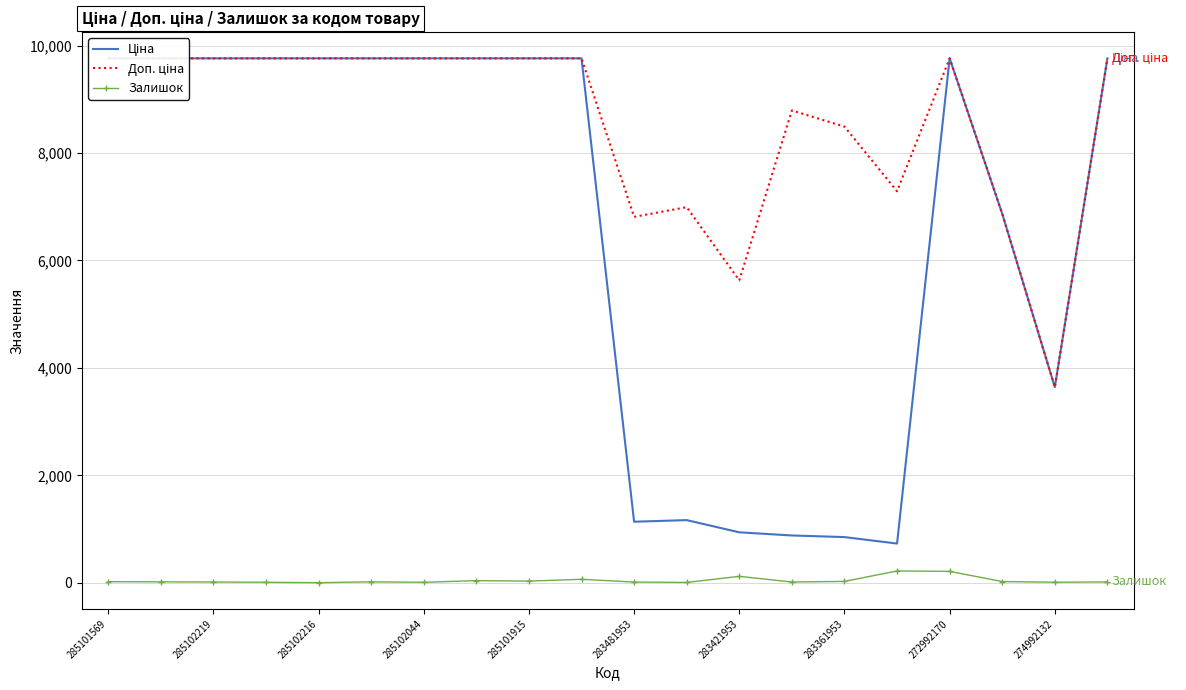

How many values in the Доп. ціна series are below 9764?

8